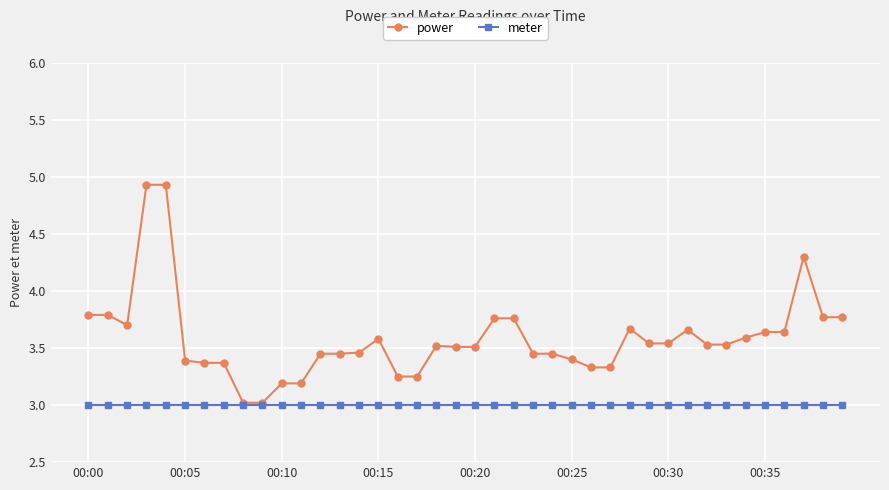

List the series in order of their peak value, highest first.

power, meter